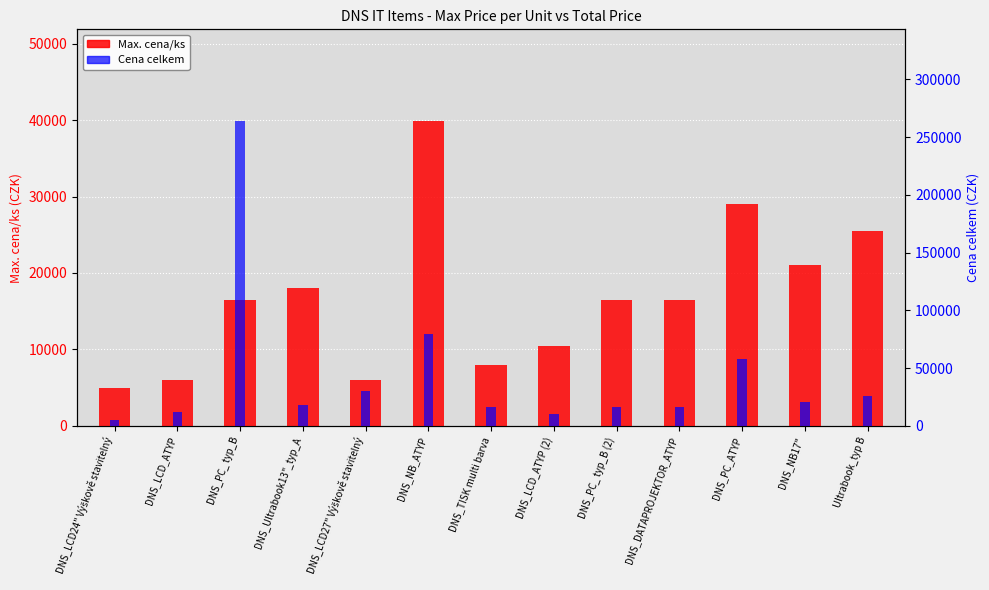

Is it true that Max. cena/ks equals 3983 at DNS_LCD_ATYP?

False